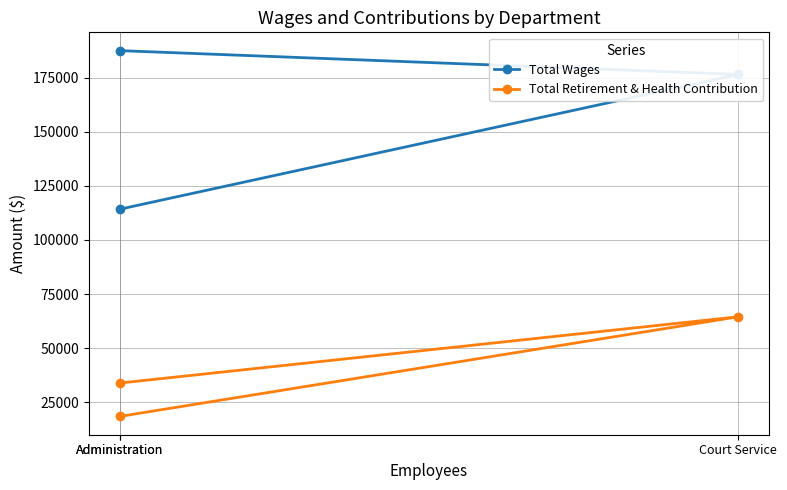

Rank the series at Administration from lowest to highest value.

Total Retirement & Health Contribution, Total Wages